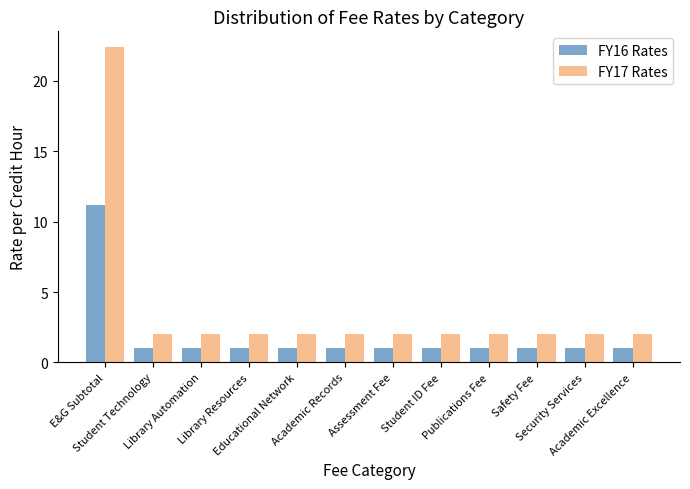

Which series has the largest total across all categories?

FY17 Rates